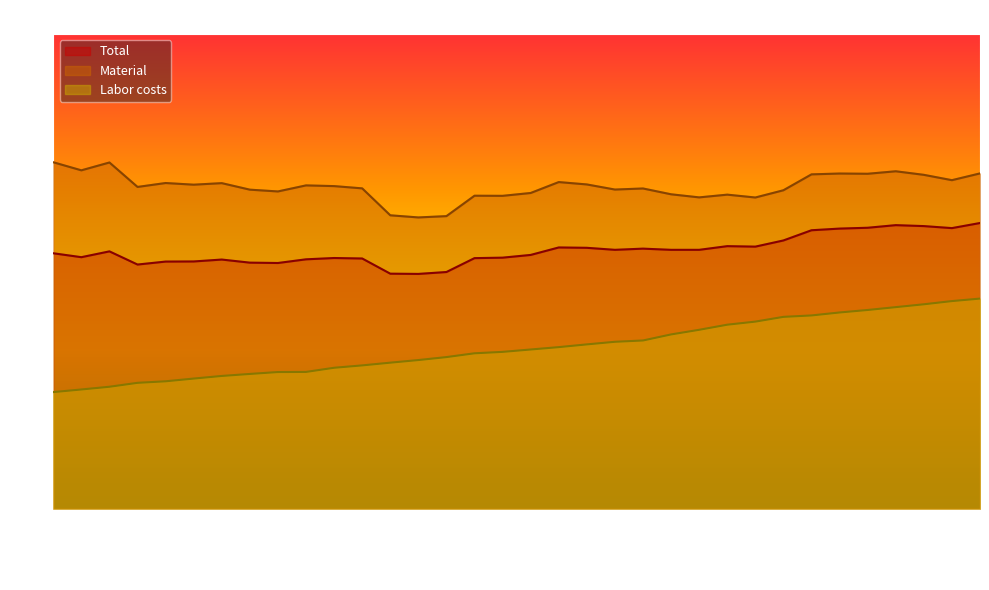

Is it true that Total equals 75.7 at 2000-08?

True